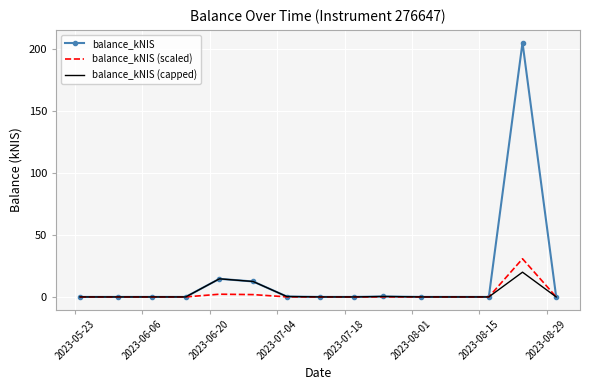

What is the maximum value for balance_kNIS (capped)?

20.0